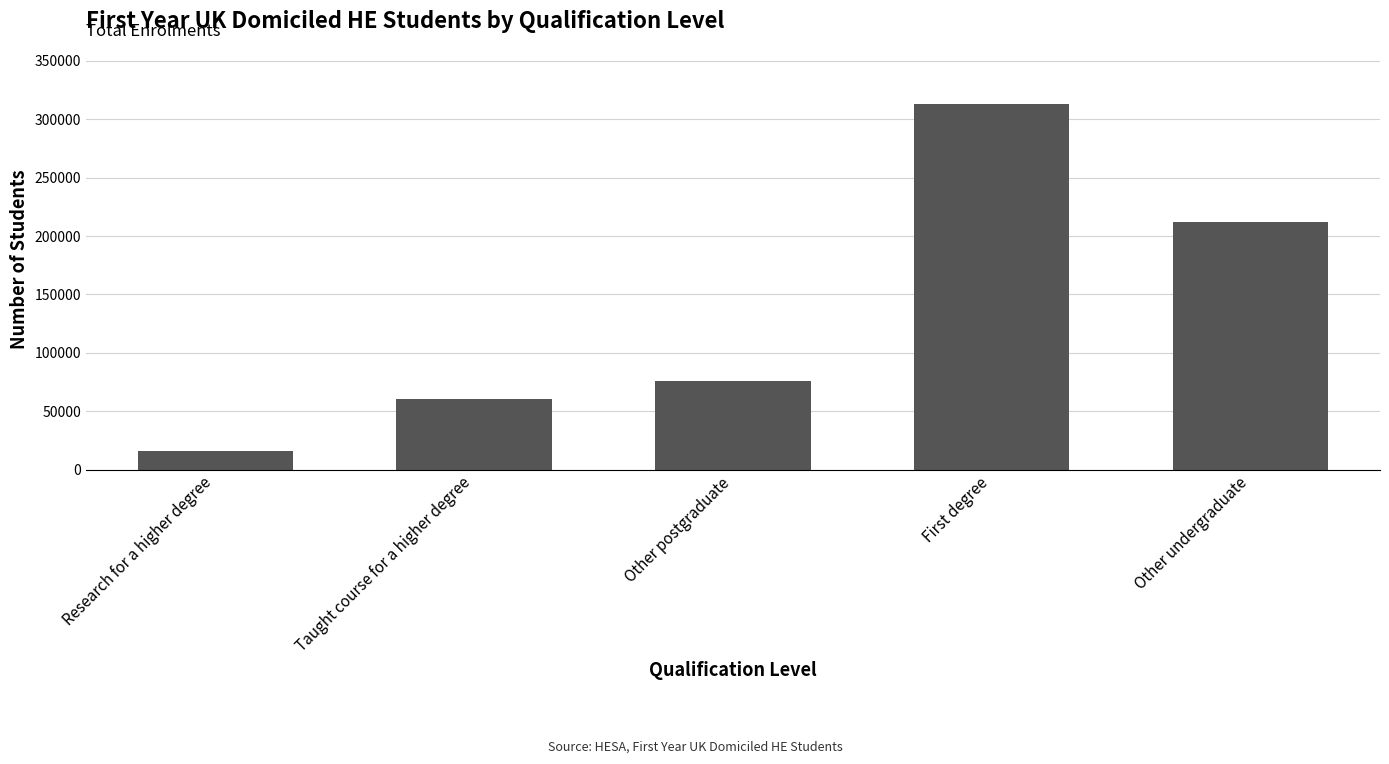

What is the difference between the second highest and minimum values?

195800